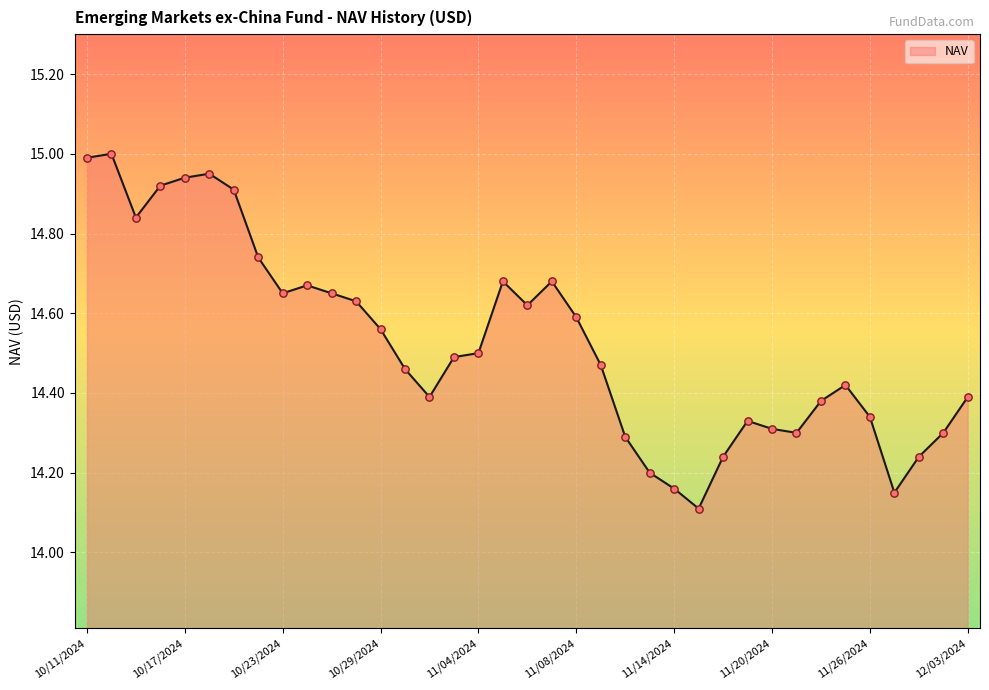

What is the greatest value displayed?

15.0